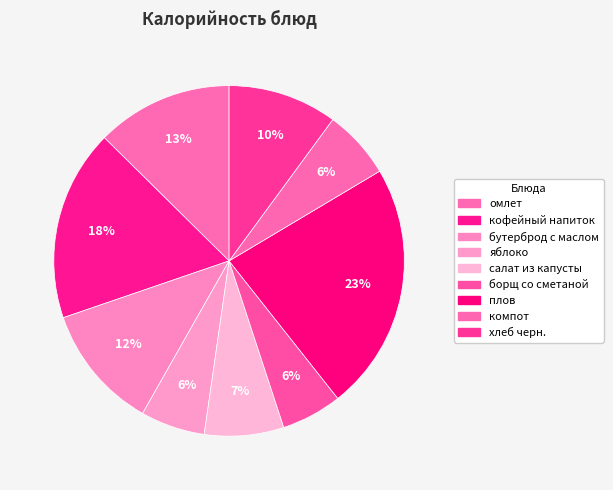

How many slices are in this pie chart?

9